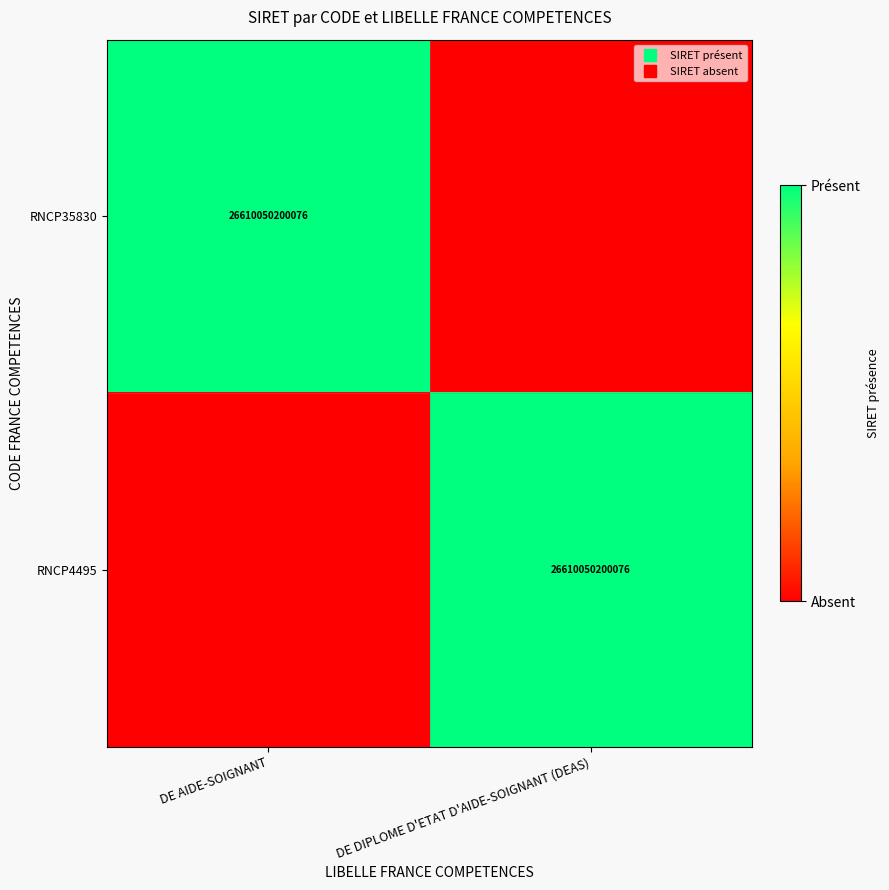

What is the sum of all RNCP4495 values?

1